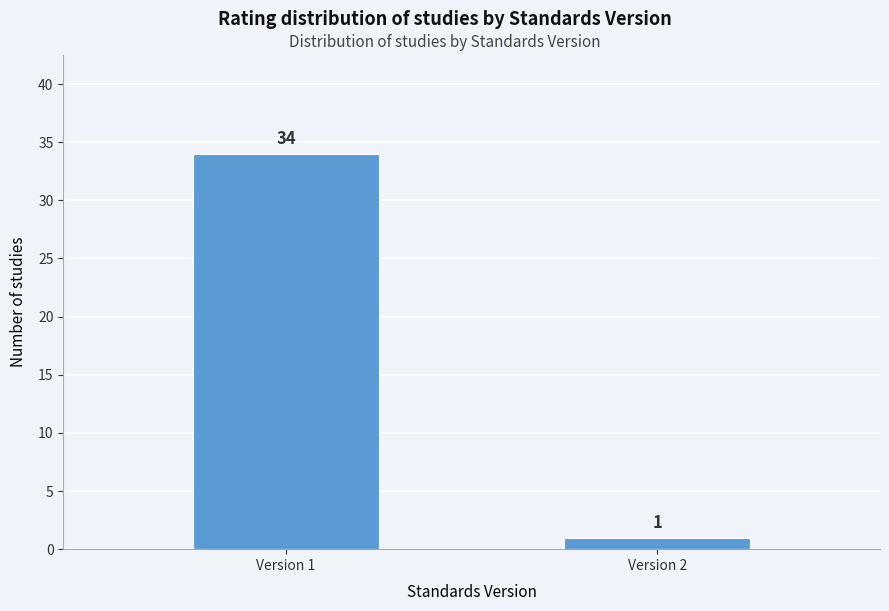

Reading left to right, extract all data points from this chart.

34	1